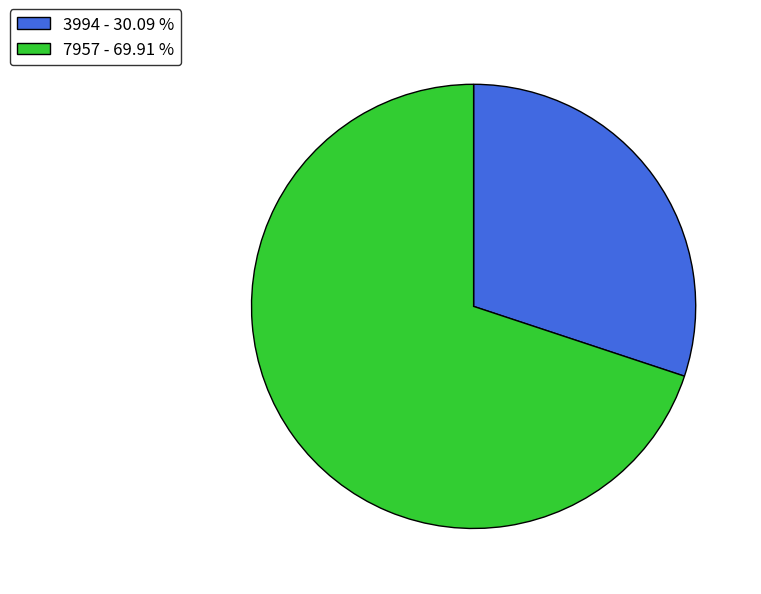

Combined, do 7957 - 69.91 % and 3994 - 30.09 % account for over 50%?

Yes